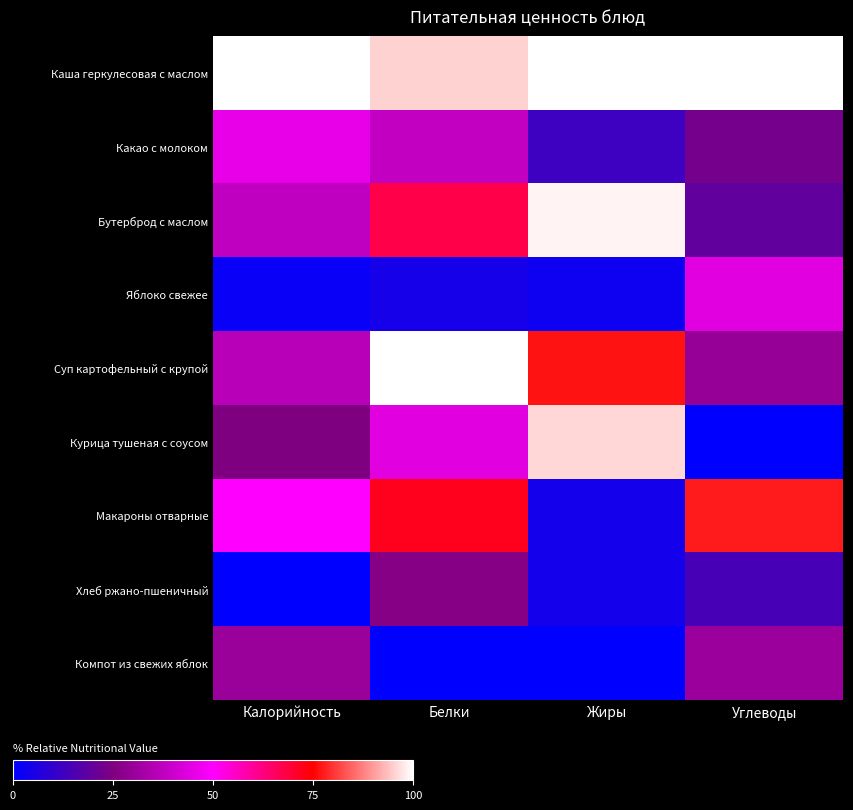

Which series has the largest total across all categories?

Каша геркулесовая с маслом